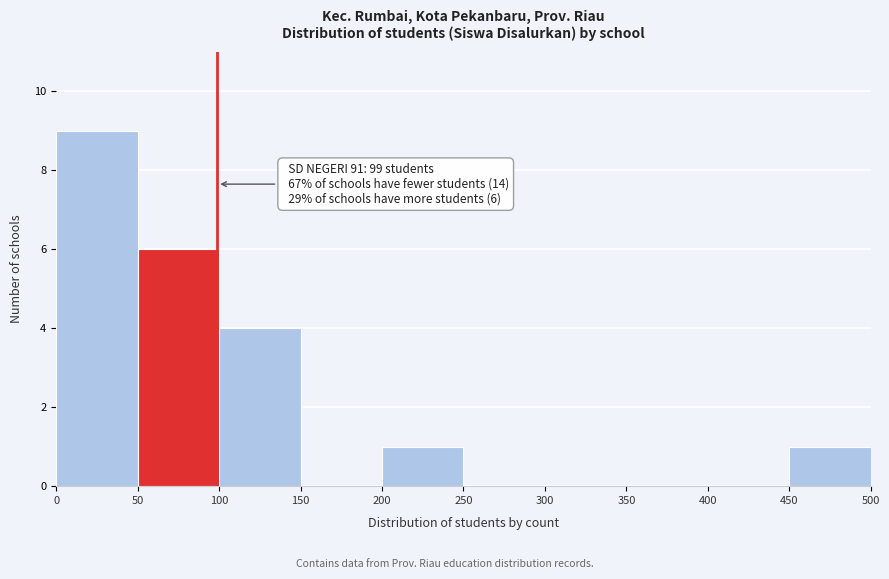

Over which range of the x-axis is the bar tallest?

0 to 50